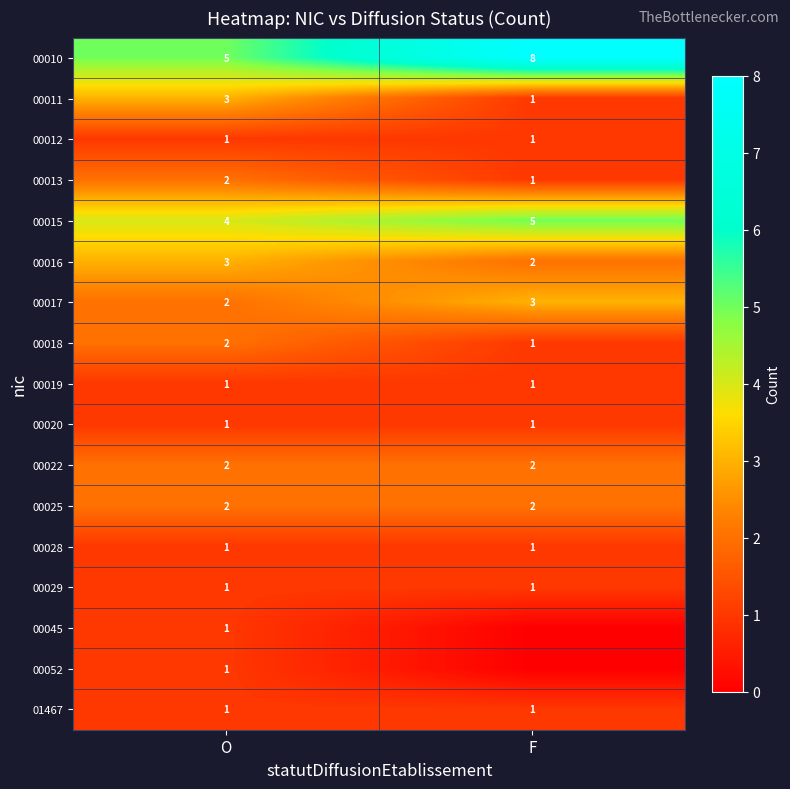

What is the sum of all 00016 values?

5